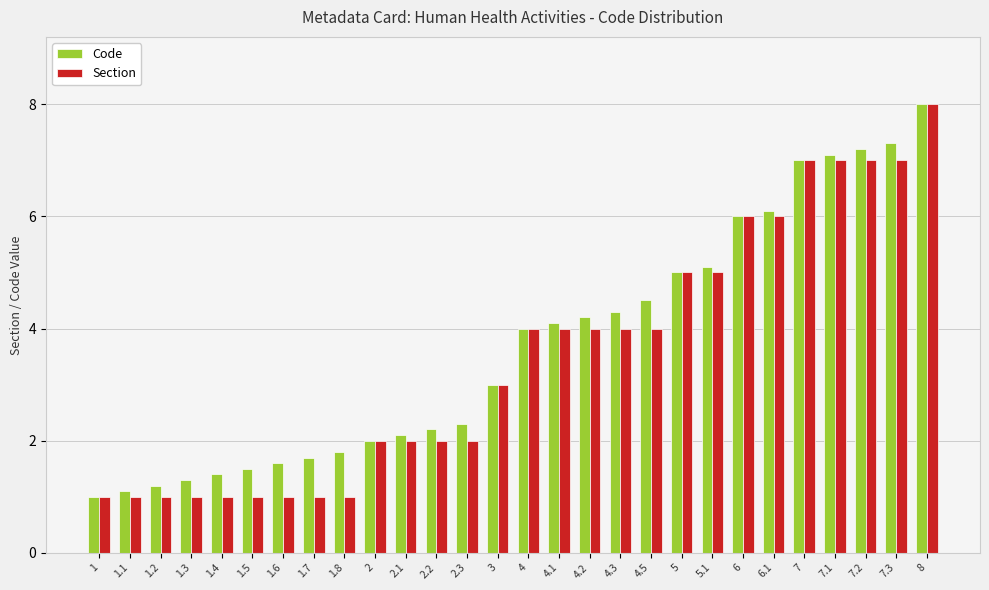

The value of Section at 7.2 is 7.0. True or false?

True